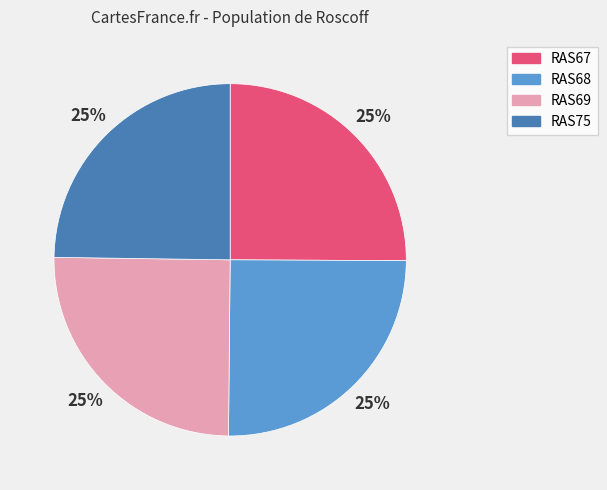

True or false: RAS69 accounts for 16% of the total.

False